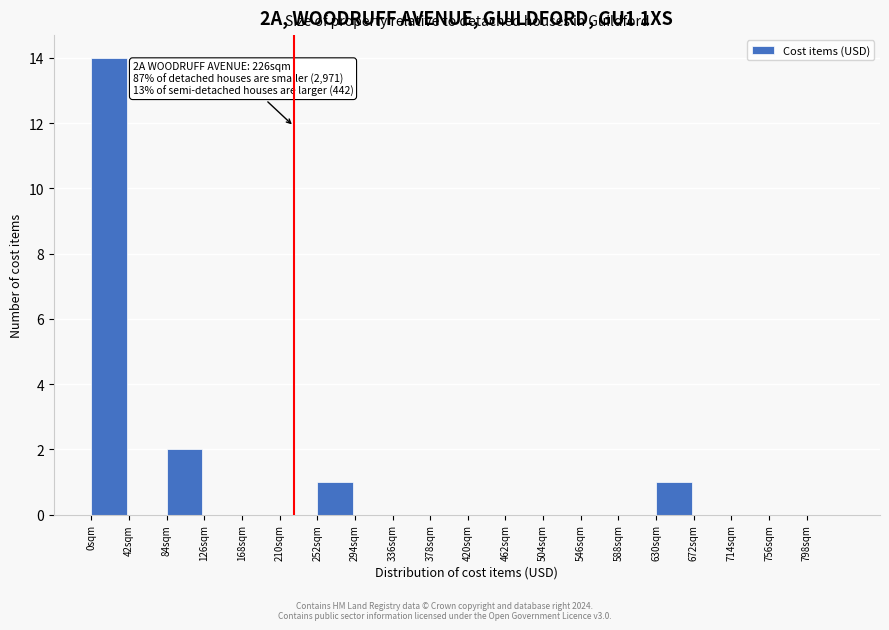

Over which range of the x-axis is the bar tallest?

0 to 42